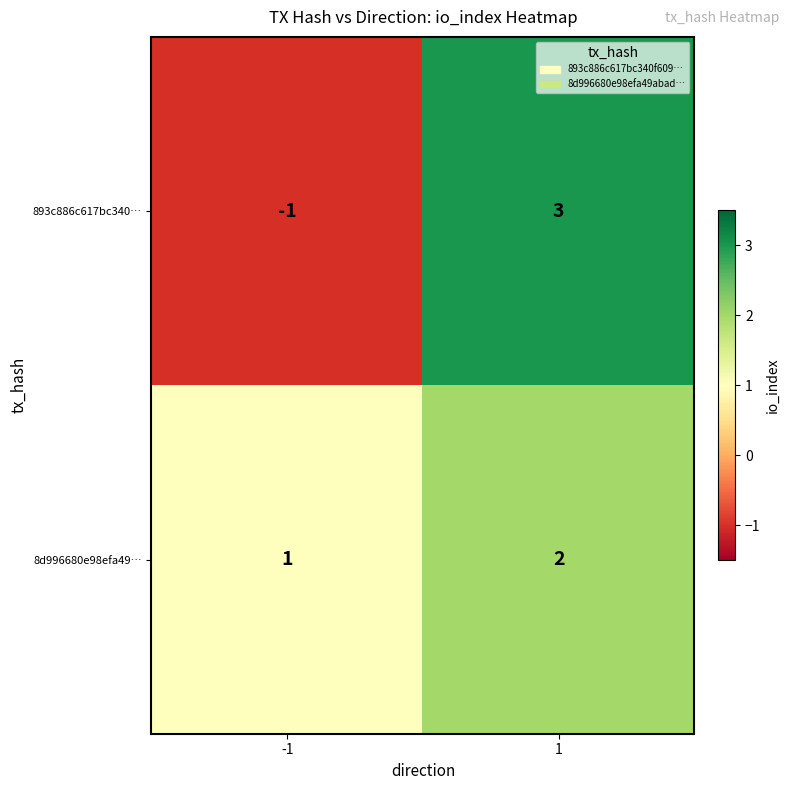

What is the maximum value shown in the chart?

3